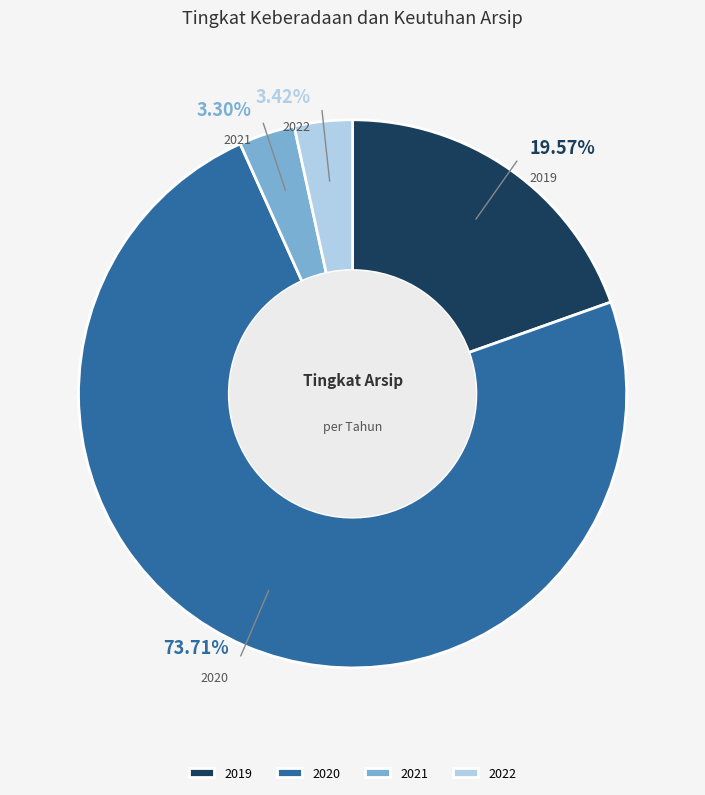

Does 2022 represent more than half of the total?

No